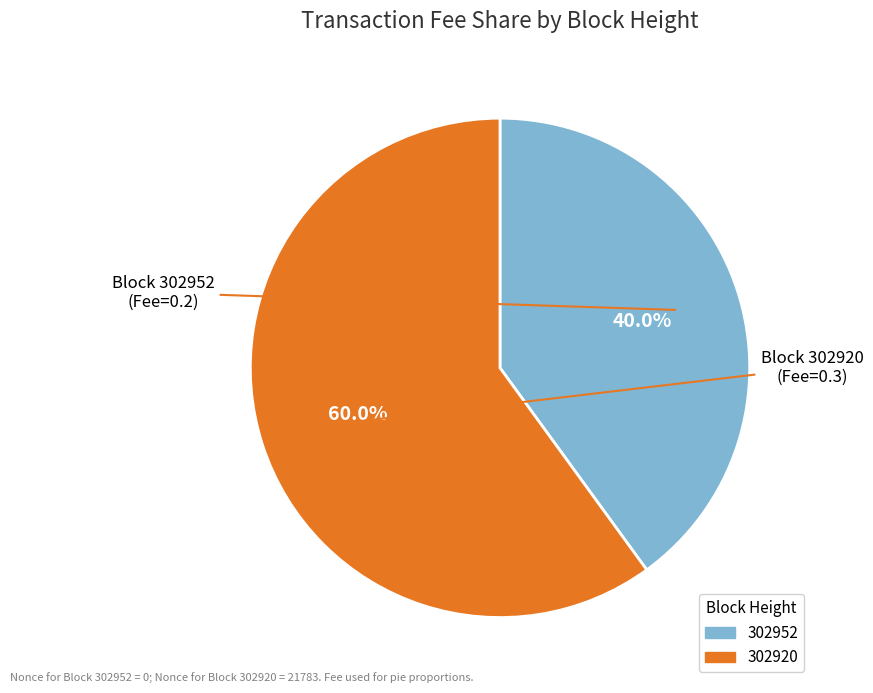

Is it true that 302920 is 89% of the pie?

False